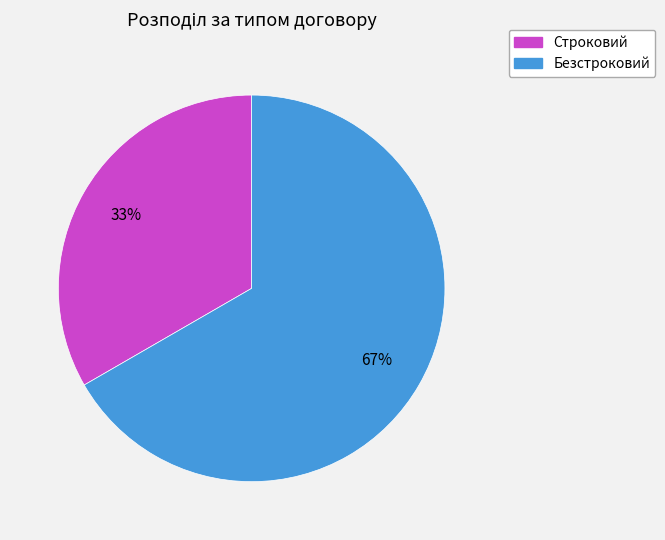

Between Безстроковий and Строковий, which is larger?

Безстроковий